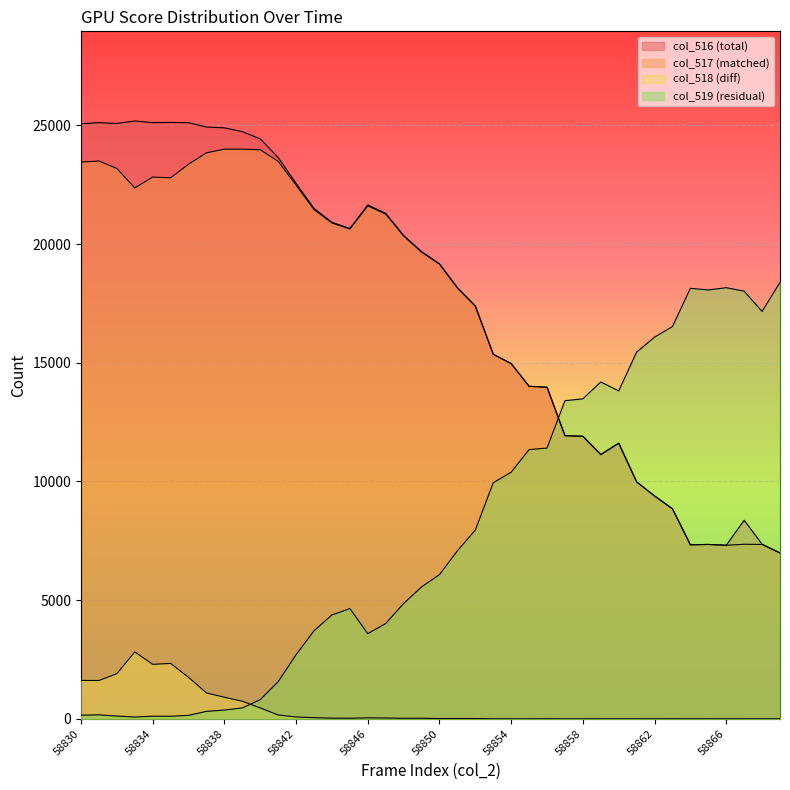

How many lines are shown in the chart?

4